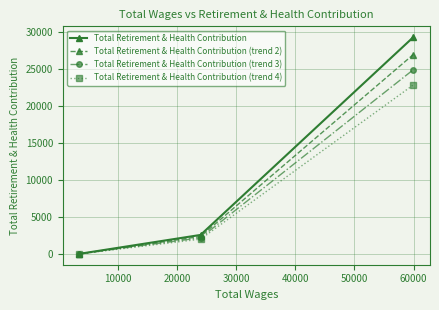

List the series in order of their peak value, highest first.

Total Retirement & Health Contribution, Total Retirement & Health Contribution (trend 2), Total Retirement & Health Contribution (trend 3), Total Retirement & Health Contribution (trend 4)